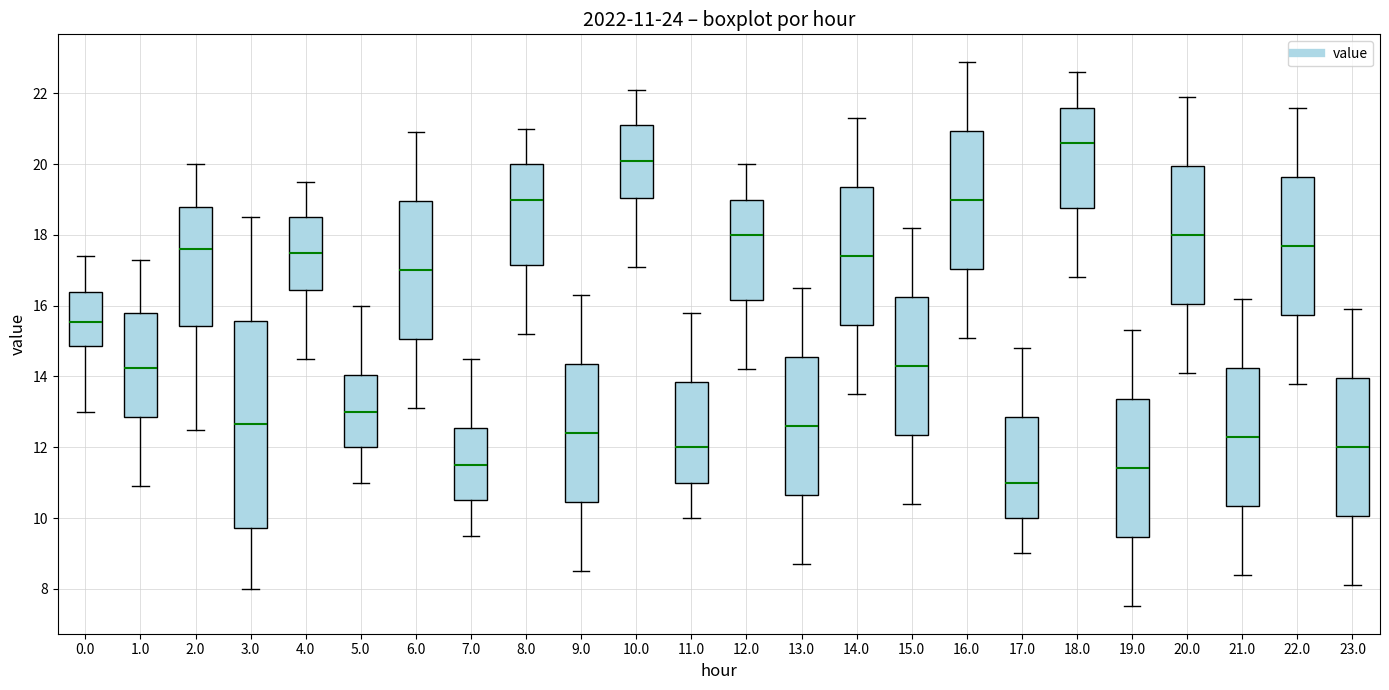

Which box has the lowest median line?

17.0